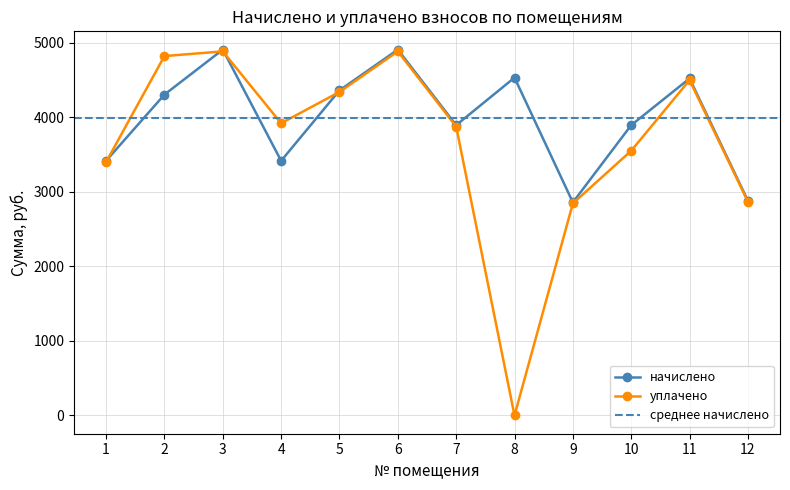

The value of начислено at 11 is 4521.0. True or false?

True